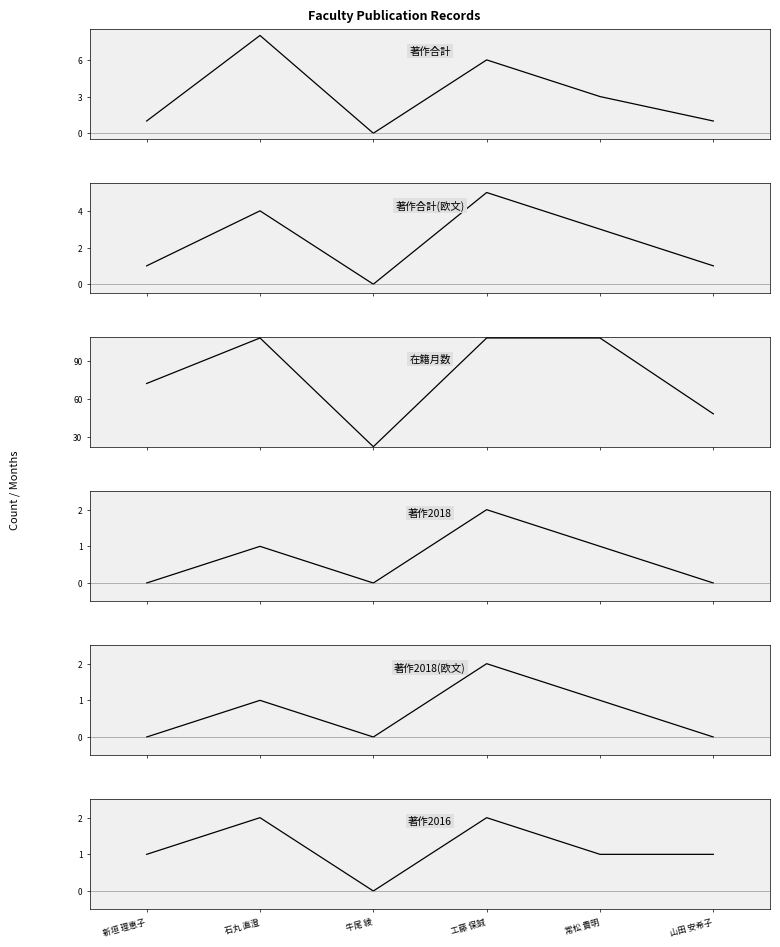

Between 石丸 直澄 and 常松 貴明, which series saw the biggest shift?

著作合計